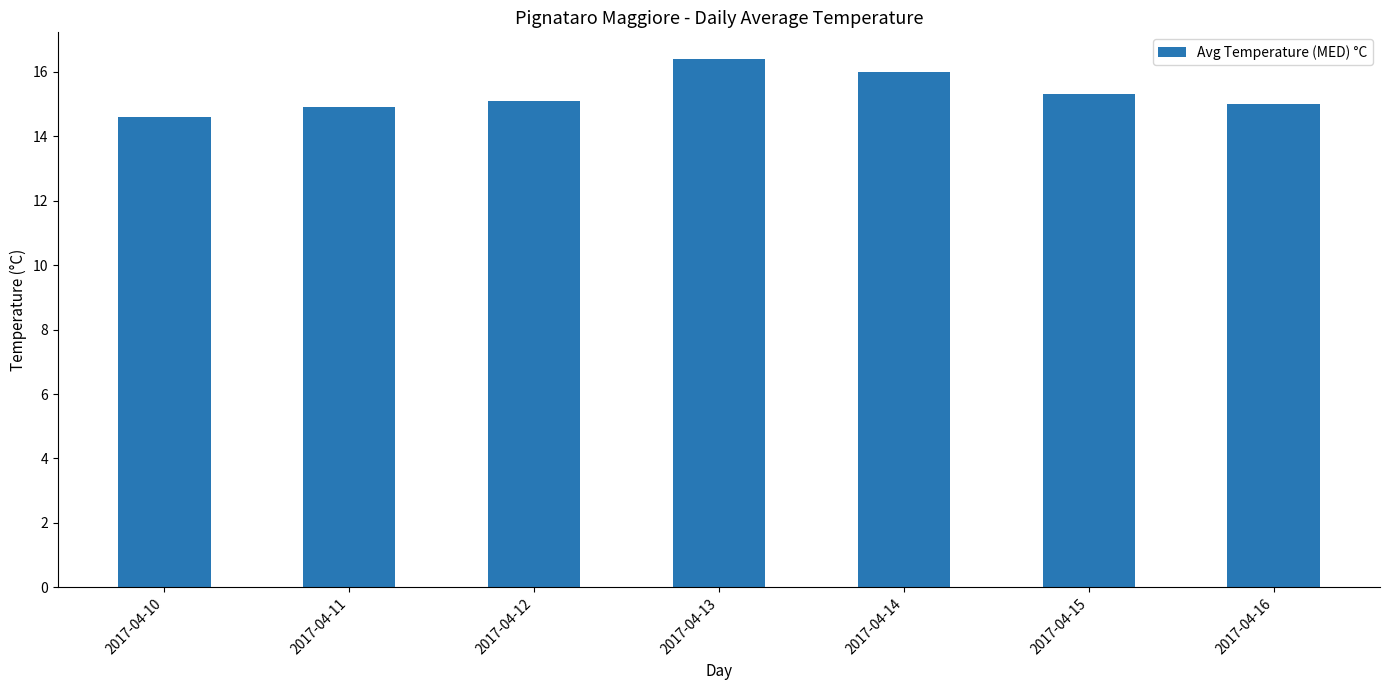

Approximately how many times larger is the value at 2017-04-14 compared to 2017-04-15?

1.0